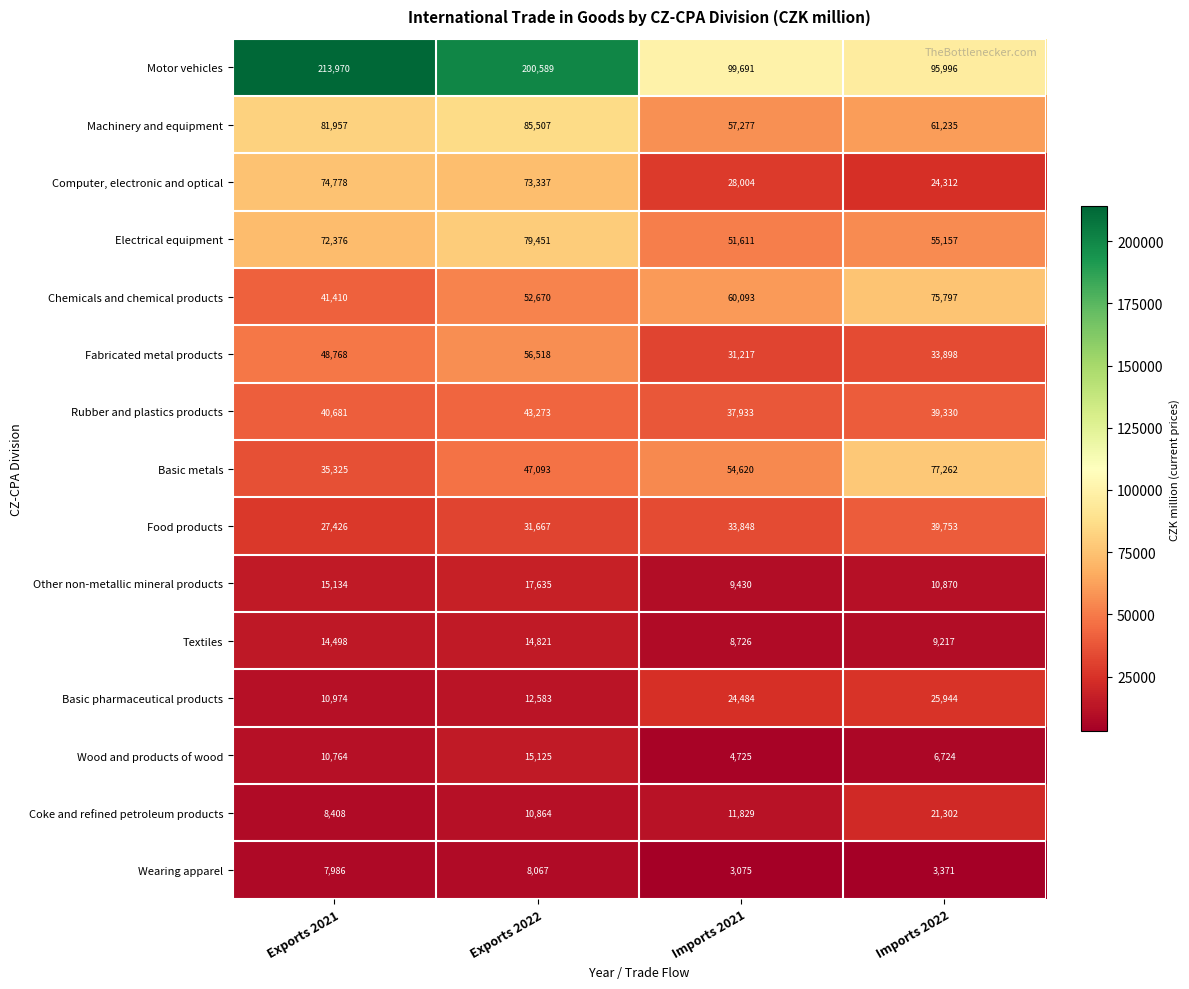

Which label corresponds to the largest value in the chart?

Exports 2021